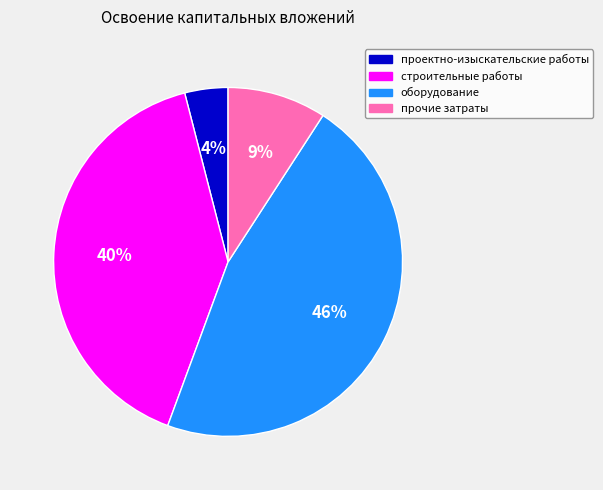

To the nearest percent, what is the average slice percentage?

25%